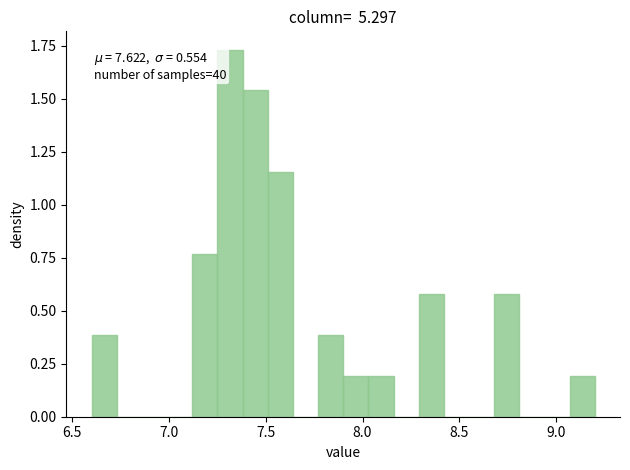

Around what value on the x-axis is the tallest bar? Give the approximate position of its centre, as read against the axis.

7.30